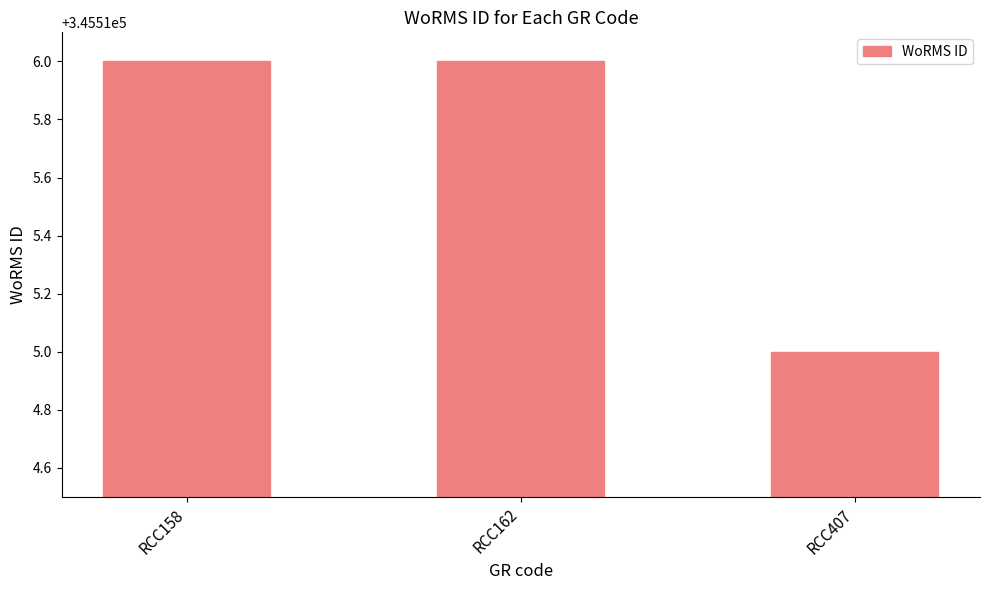

Are the bars grouped side by side (vs. stacked)?

No